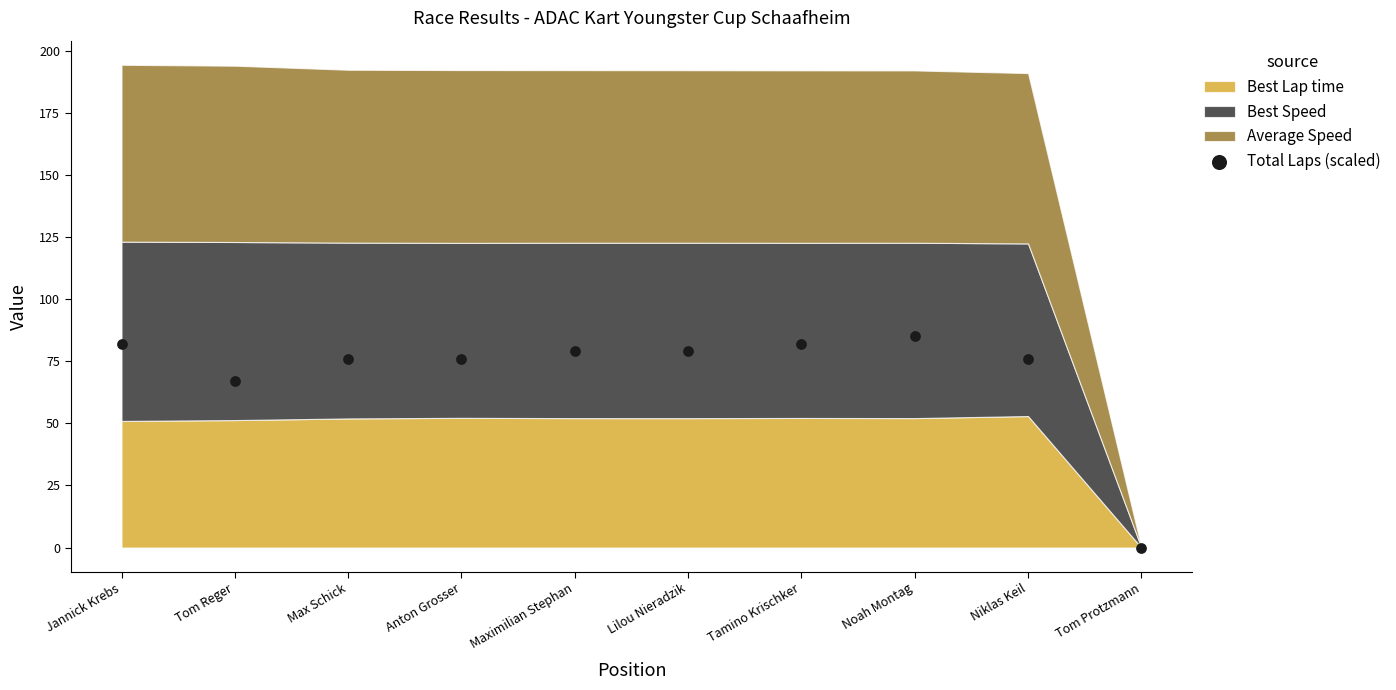

What is the range of Y values (max minus min)?

85